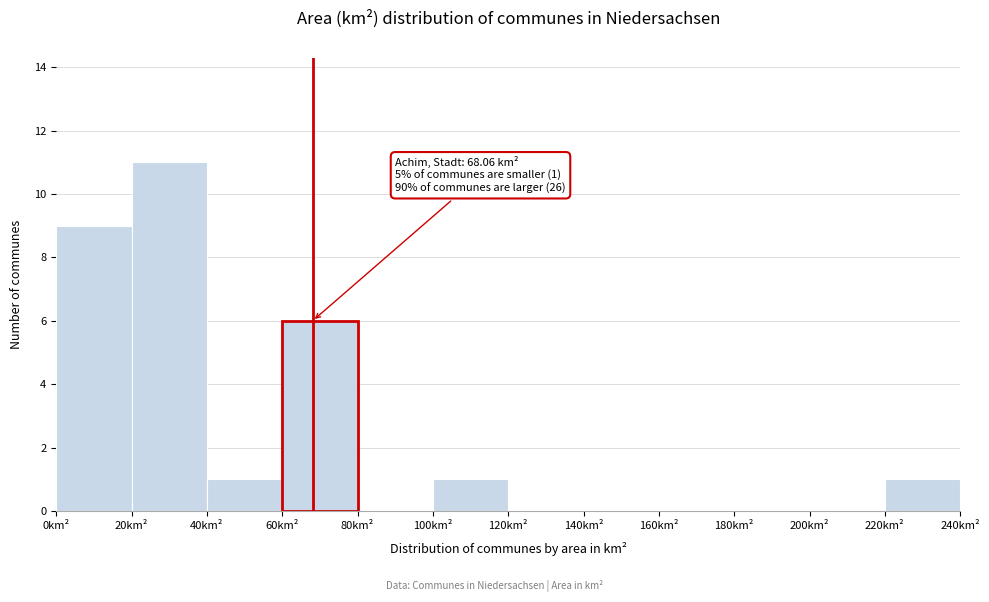

Which range on the x-axis has the tallest bar?

20 to 40